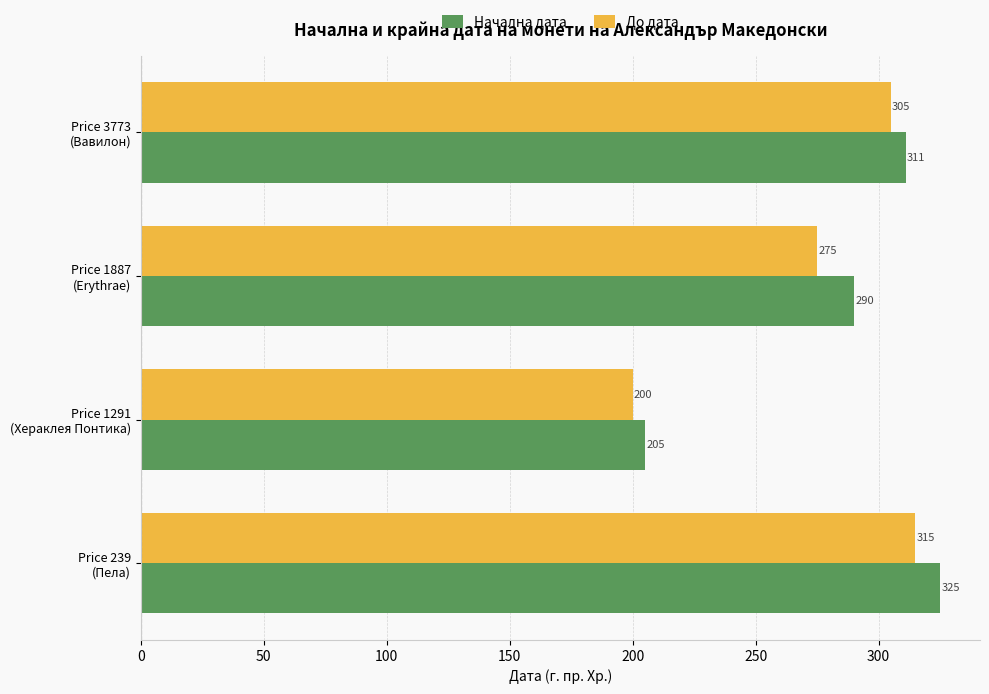

What is the difference between the maximum and second lowest values in the Начална дата series?

35